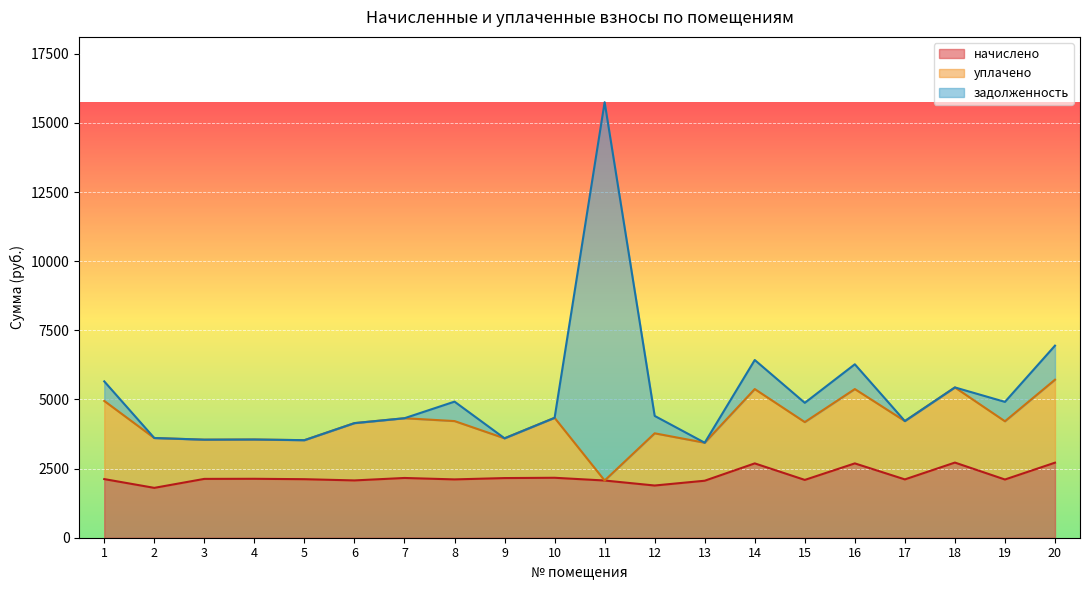

Count the number of categories in the chart.

20